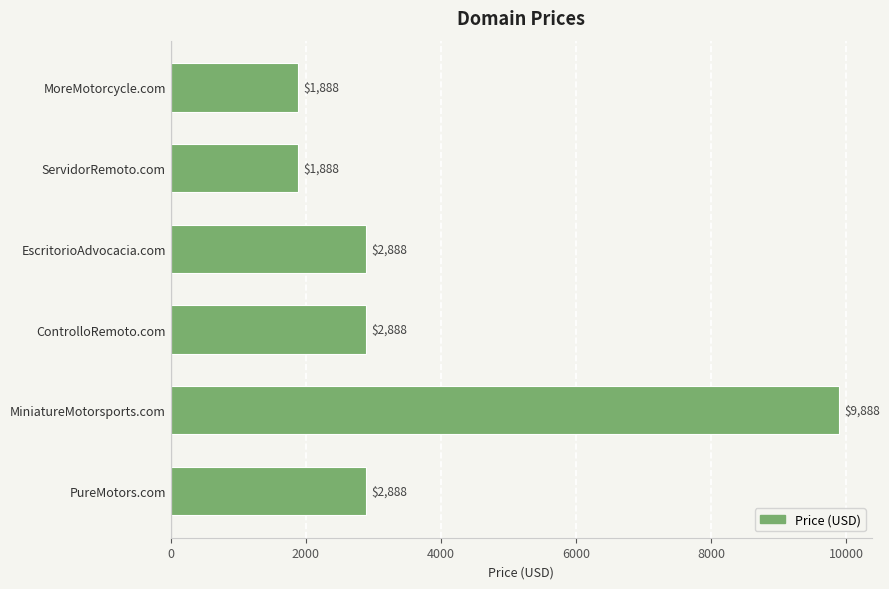

The chart shows a value of 1248 at PureMotors.com. True or false?

False